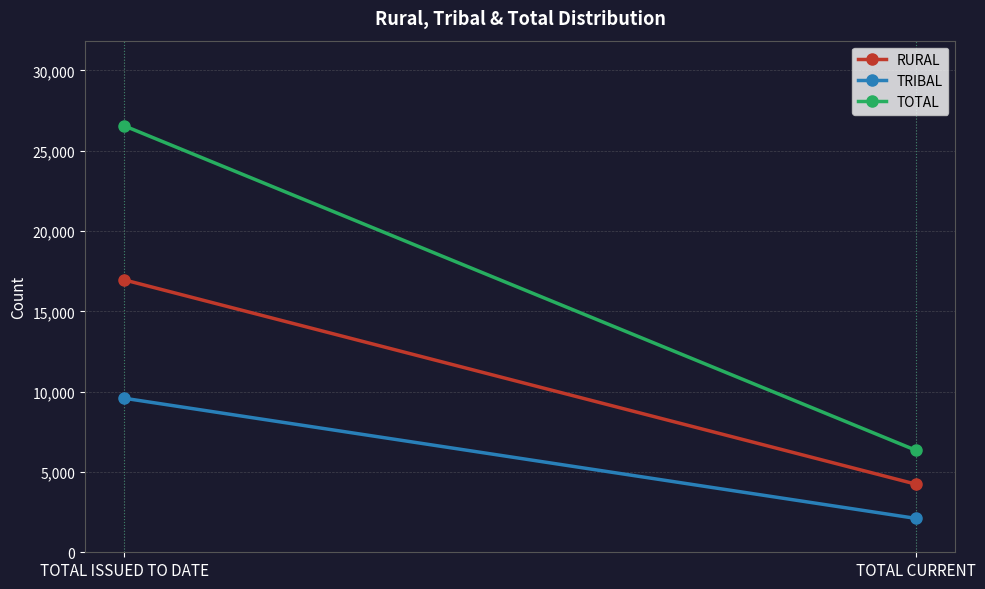

Between TOTAL CURRENT and TOTAL ISSUED TO DATE, which is larger?

TOTAL ISSUED TO DATE